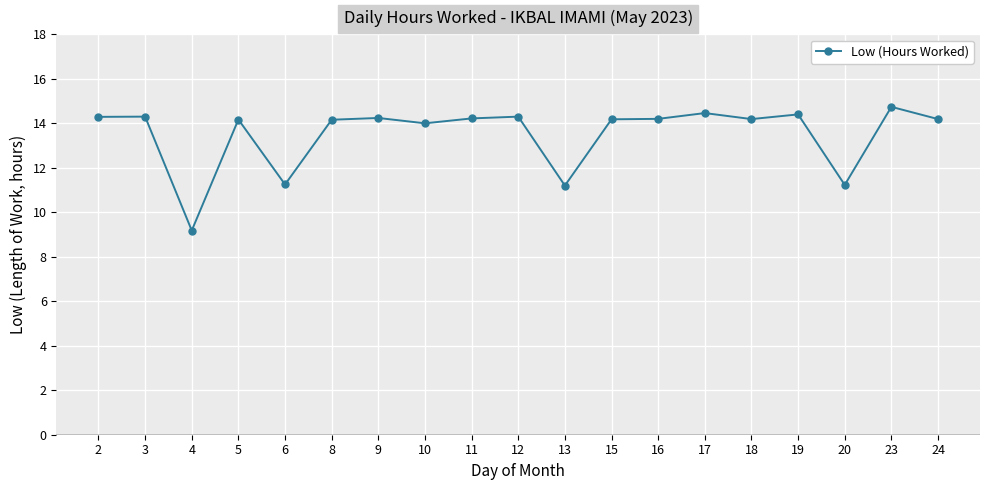

Is it true that the value at 8 is 14.2?

True